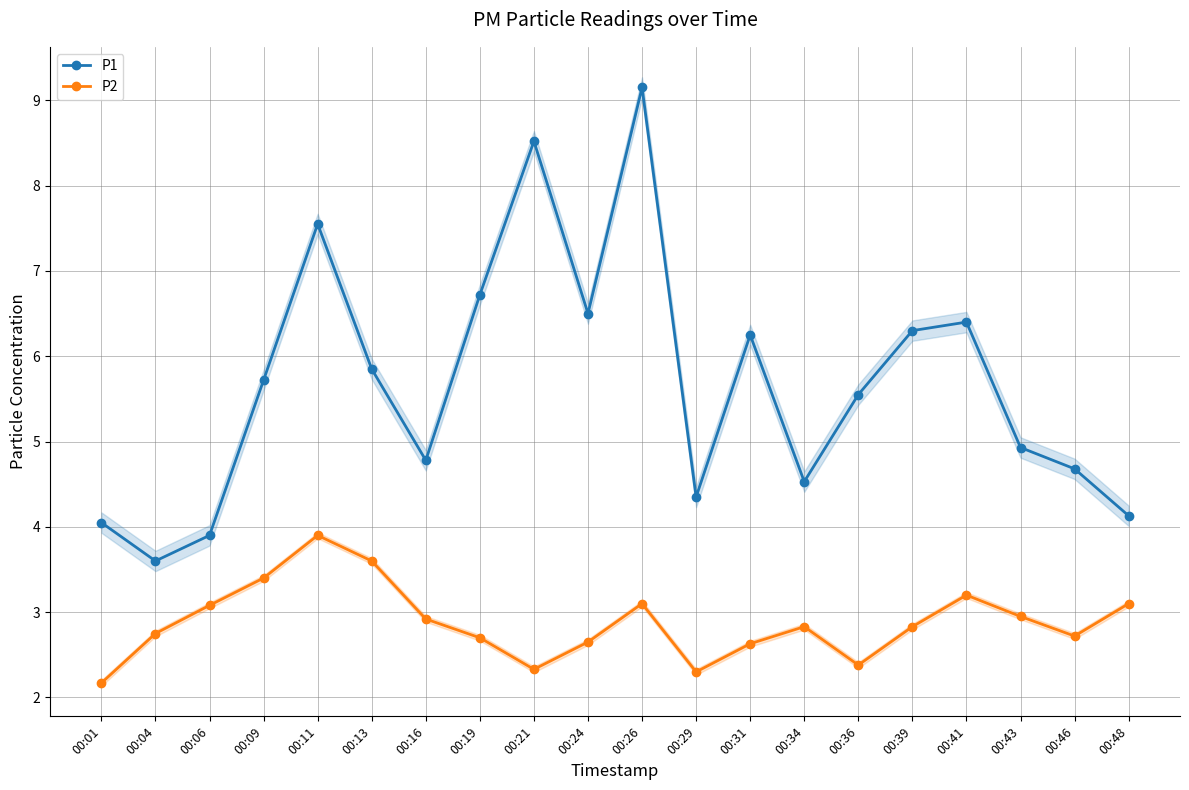

What is the difference between the P1 values at 00:26 and 00:09?

3.4